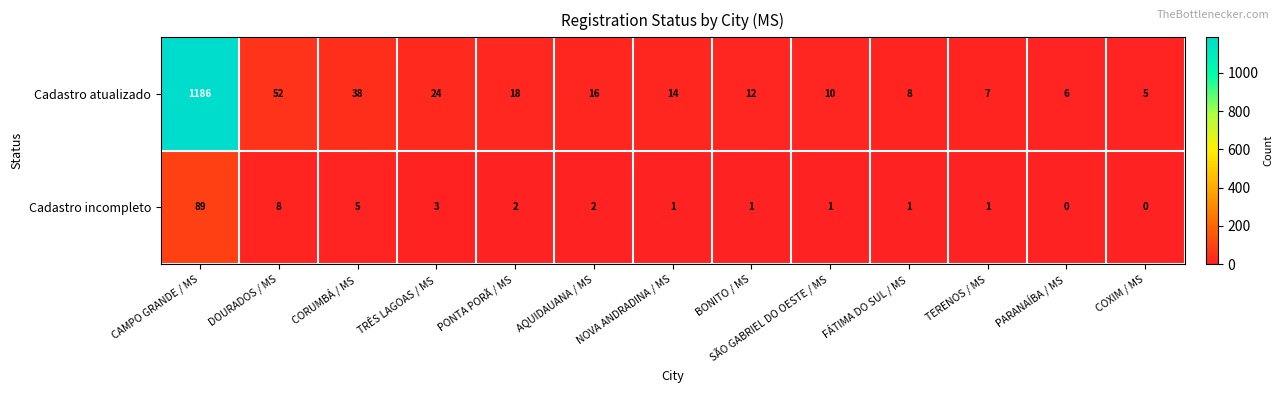

The Cadastro atualizado series shows 9 at TRÊS LAGOAS / MS. True or false?

False